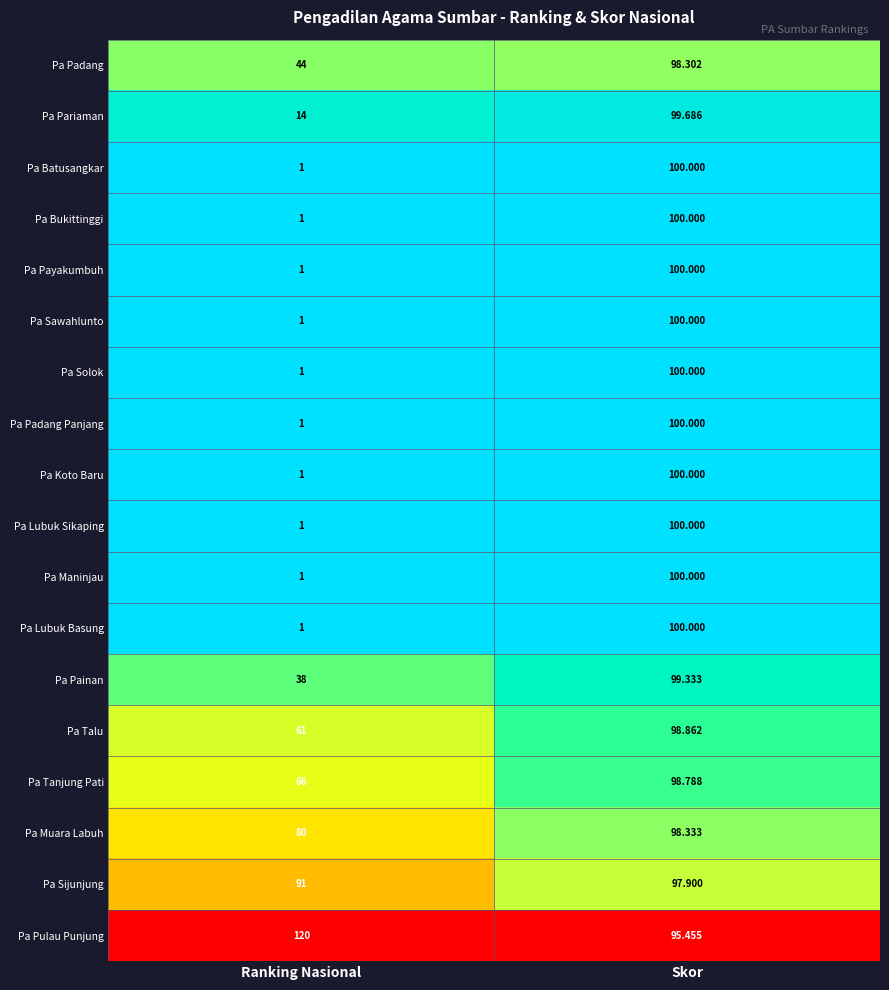

At which label is Pa Maninjau closest to 50?

Ranking Nasional